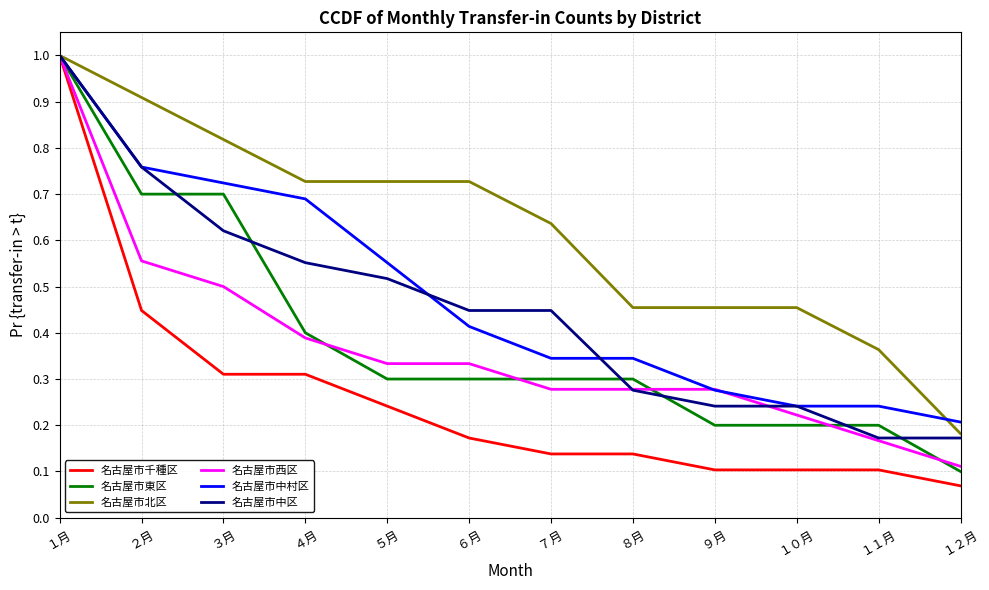

At which category does the chart reach its peak across all series?

１月